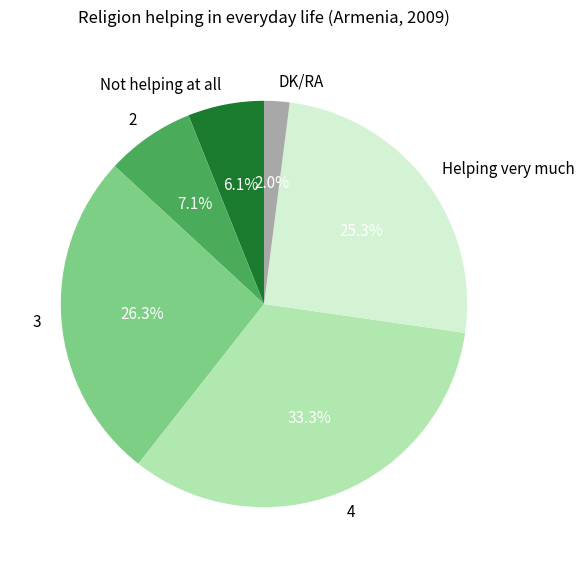

Combined, do Helping very much and 2 account for over 50%?

No